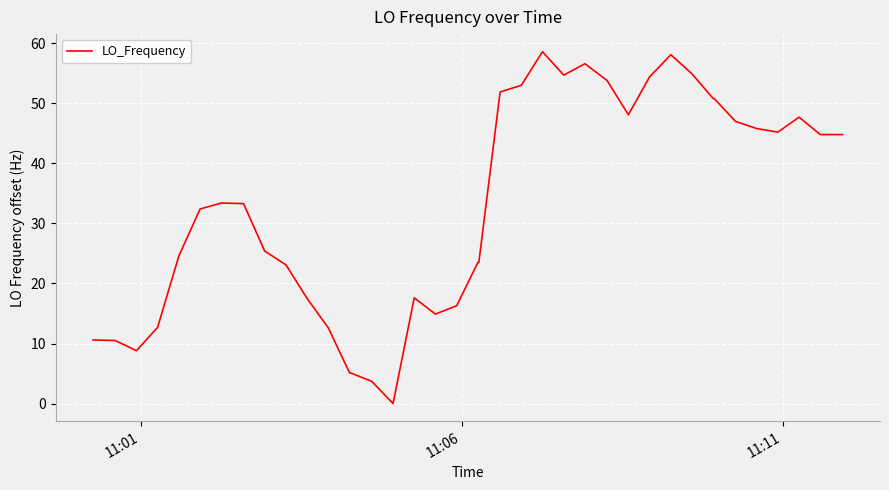

What is the difference between the maximum and minimum values?

58.6